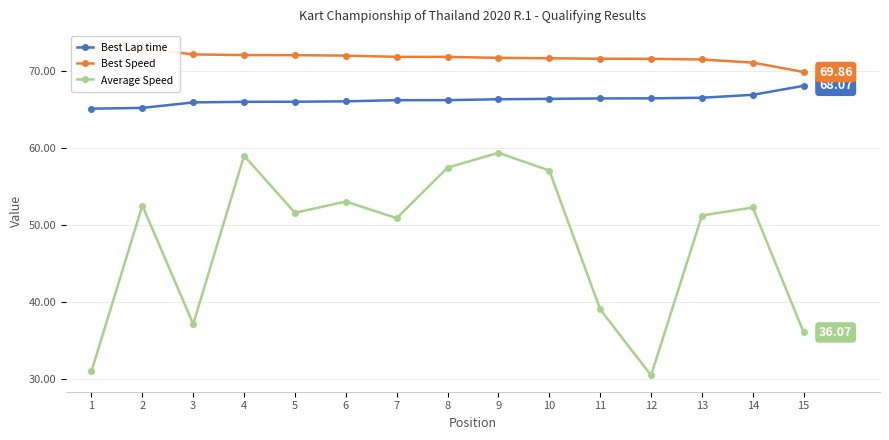

How many lines are shown in the chart?

3